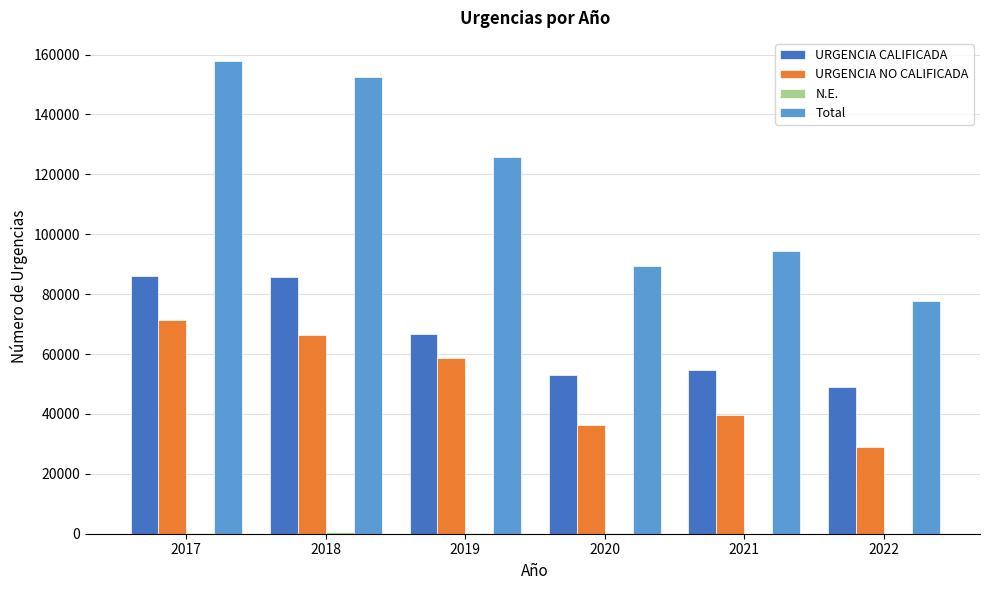

How many categories are shown in the chart?

6